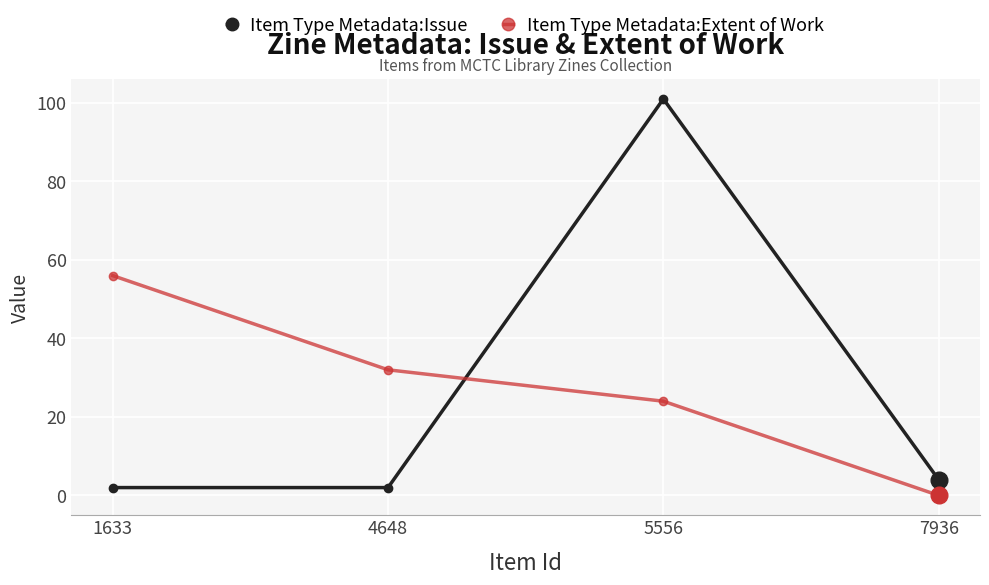

What are all the series names shown in the legend?

Item Type Metadata:Issue, Item Type Metadata:Extent of Work